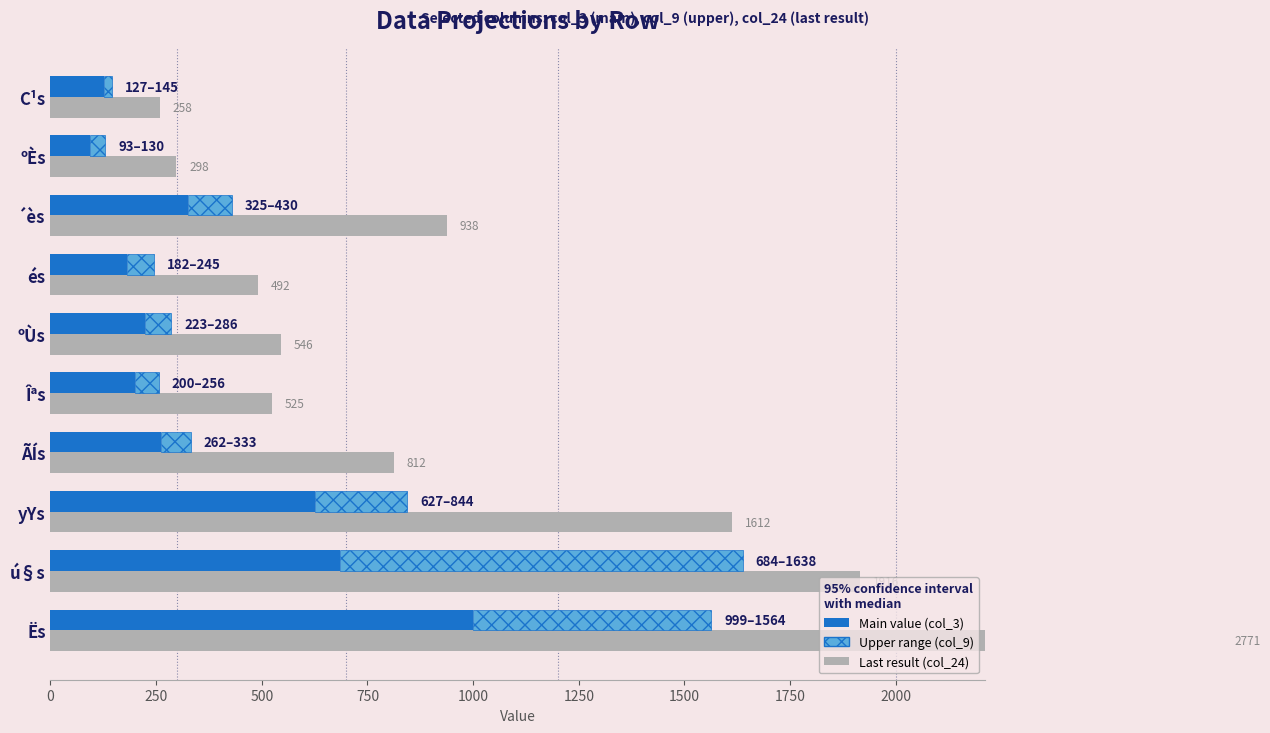

What is the highest value of the col_24 (last result) series?

2771